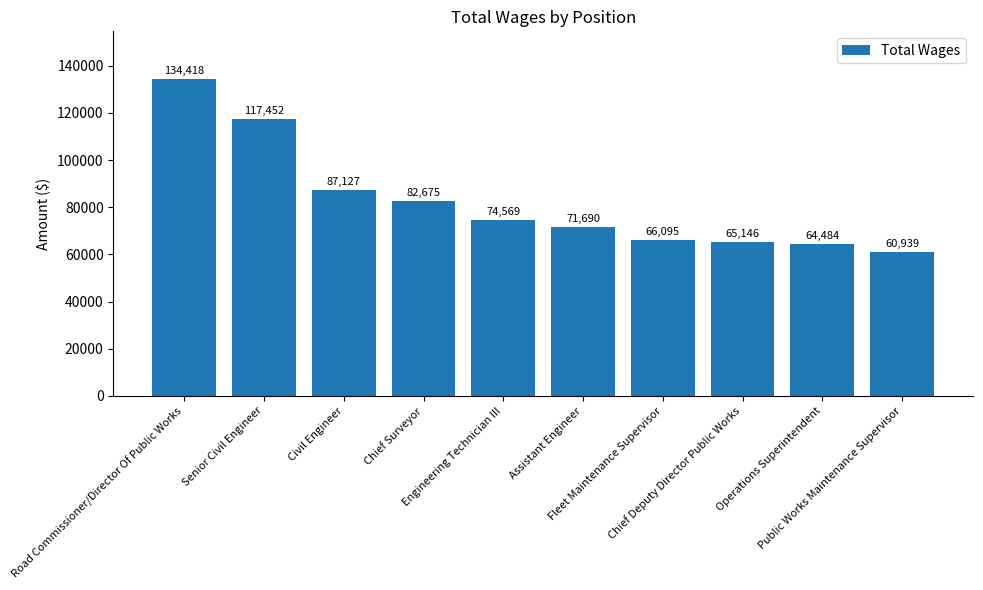

What is the change in value from Civil Engineer to Engineering Technician III?

-12558